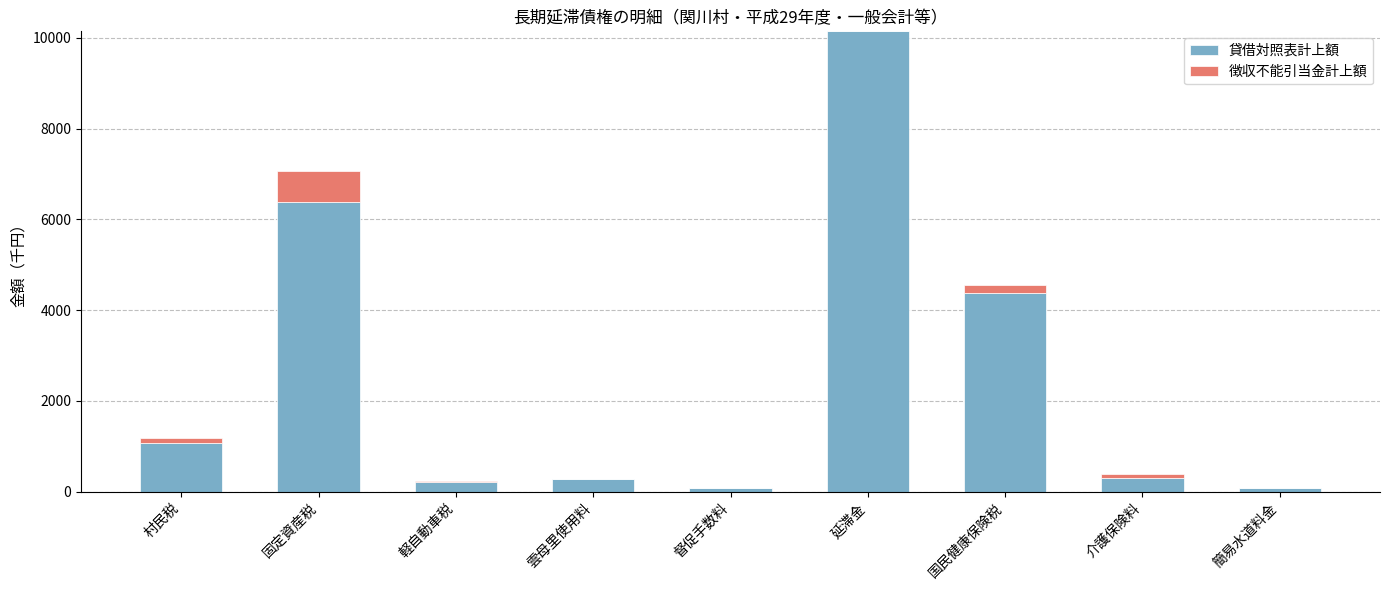

Is it true that 貸借対照表計上額 equals 210 at 軽自動車税?

True